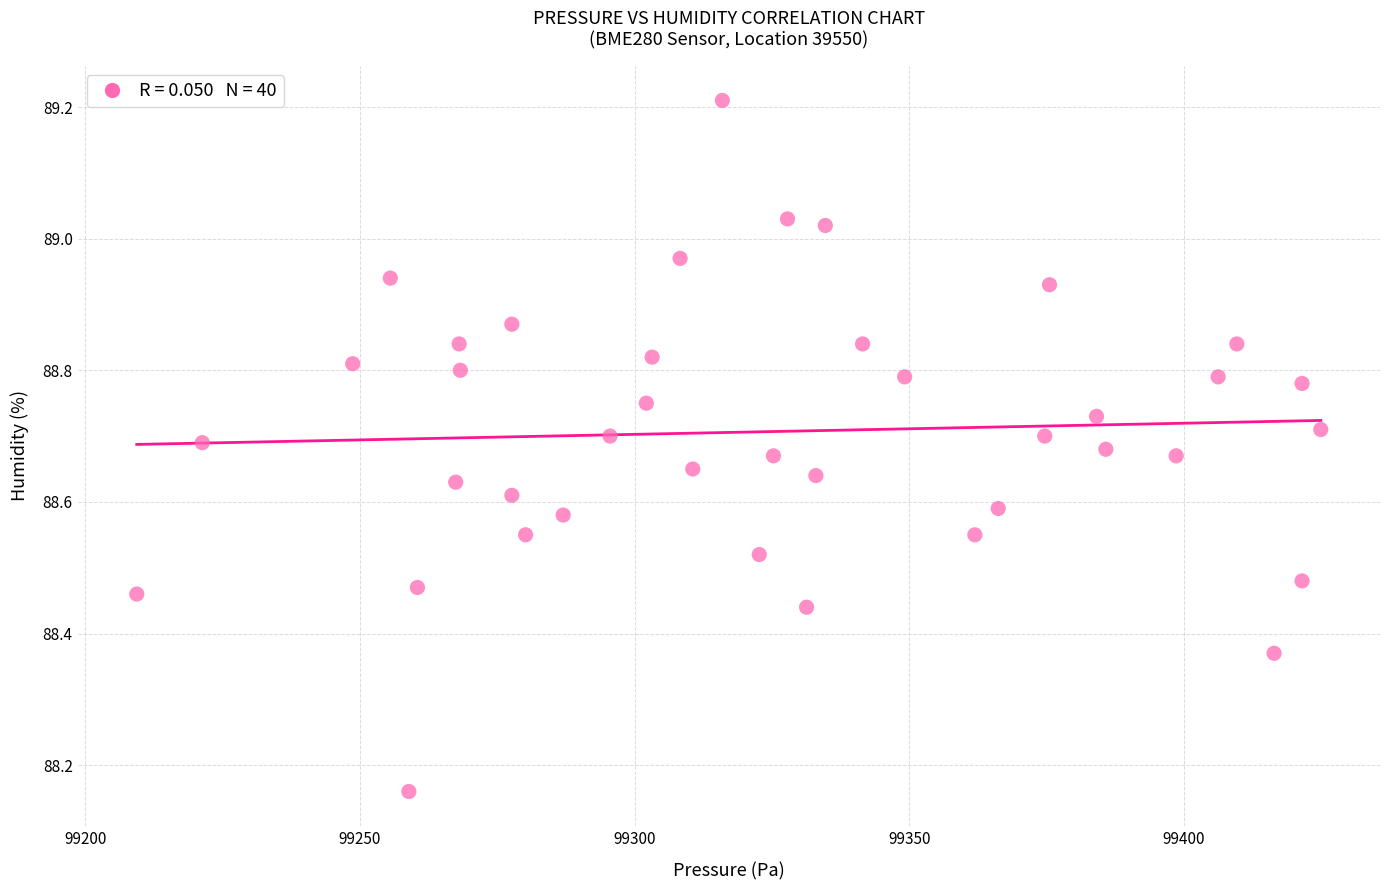

What is the range of X values (max minus min)?

215.5